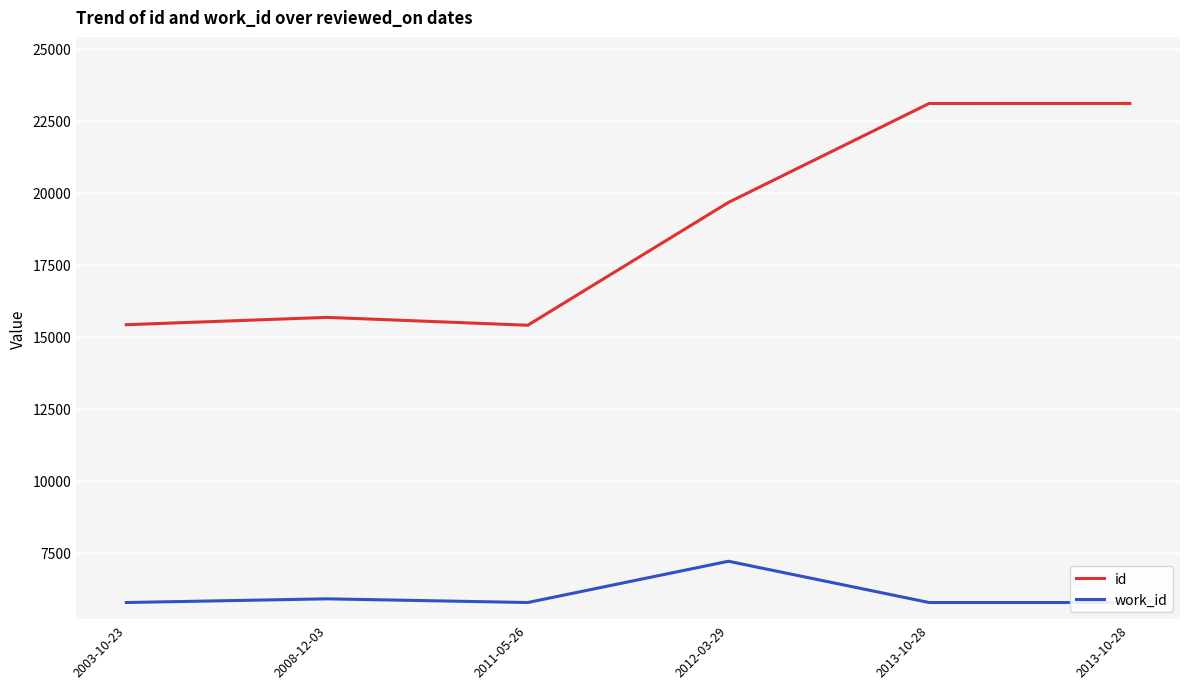

What is the difference between the maximum and second lowest values in the work_id series?

1432